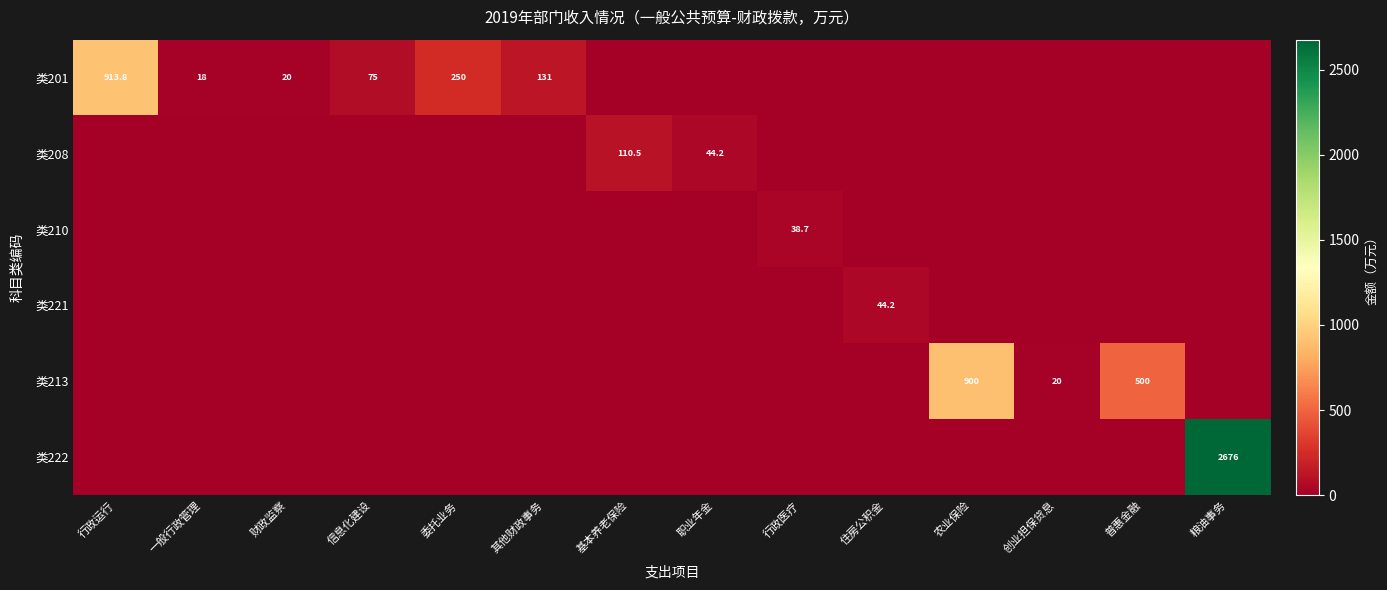

What is the maximum value shown in the chart?

2676.0